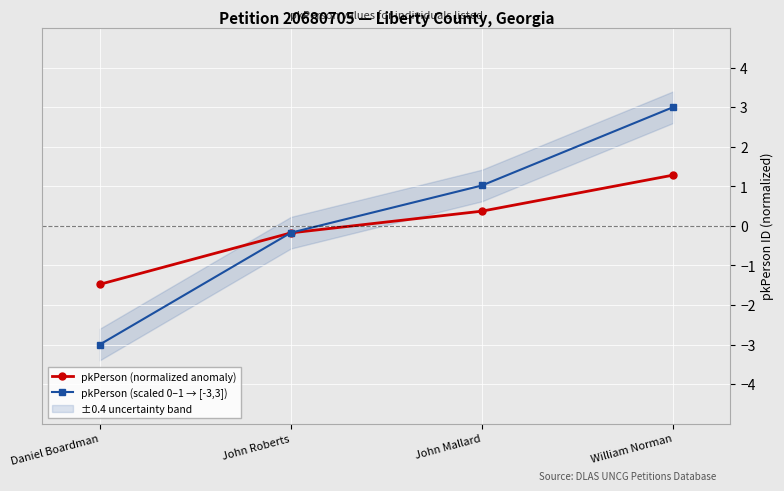

Which category has the lowest value in the pkPerson (scaled 0–1 → [-3,3]) series?

Daniel Boardman